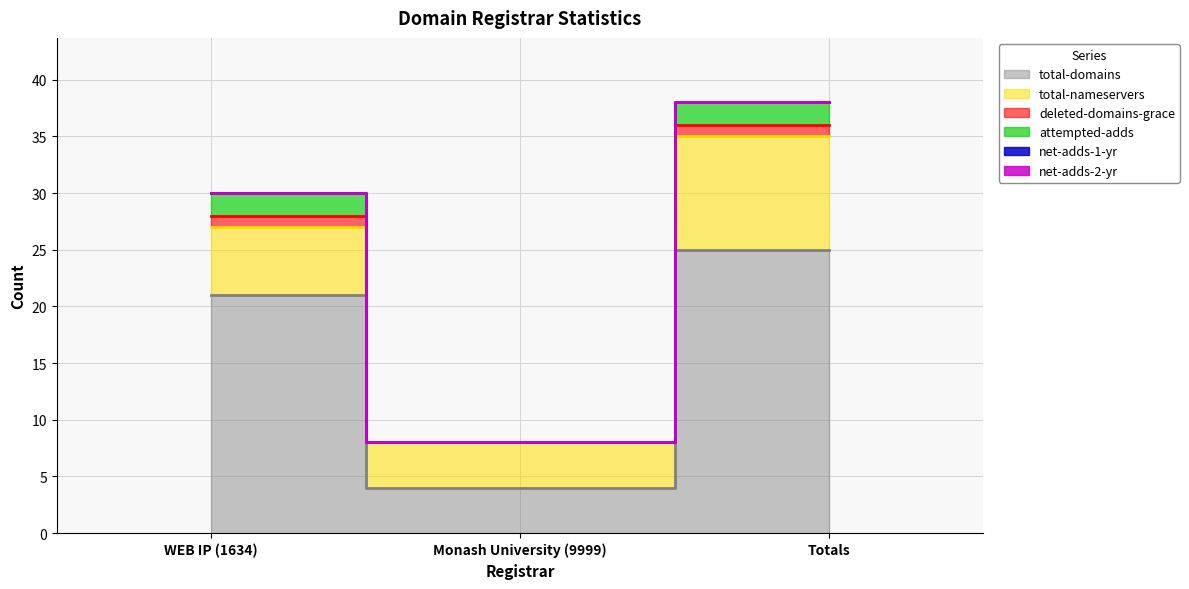

How many series are shown in this chart?

6